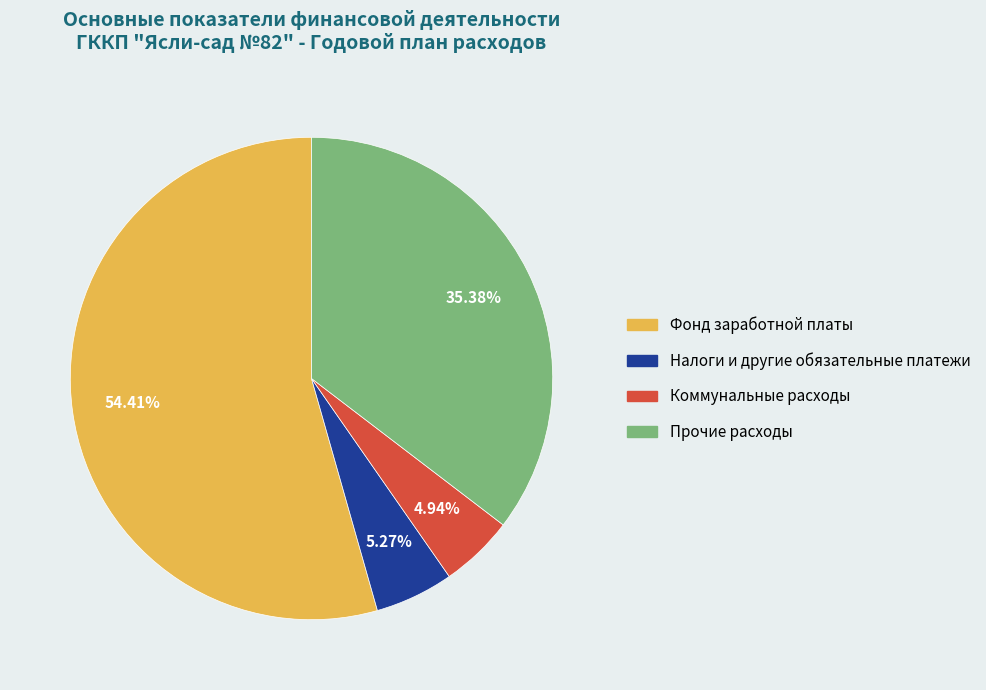

To the nearest percent, what is the average slice percentage?

25%